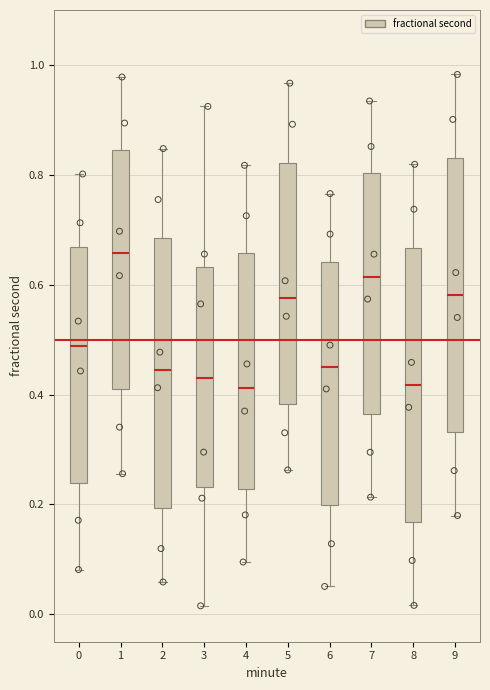

Reading left to right, transcribe this box plot: for each box, give where its median line is, the range the box spans, and where its two whiskers end, as read against the y-axis. The values are not printed on the chart, so give them approximately, as read against the axis.

0: median 0.48, box 0.24 to 0.66, whiskers 0.08 to 0.80
1: median 0.66, box 0.40 to 0.84, whiskers 0.26 to 0.98
2: median 0.44, box 0.20 to 0.68, whiskers 0.06 to 0.84
3: median 0.44, box 0.24 to 0.64, whiskers 0.02 to 0.92
4: median 0.42, box 0.22 to 0.66, whiskers 0.10 to 0.82
5: median 0.58, box 0.38 to 0.82, whiskers 0.26 to 0.96
6: median 0.46, box 0.20 to 0.64, whiskers 0.06 to 0.76
7: median 0.62, box 0.36 to 0.80, whiskers 0.22 to 0.94
8: median 0.42, box 0.16 to 0.66, whiskers 0.02 to 0.82
9: median 0.58, box 0.34 to 0.84, whiskers 0.18 to 0.98